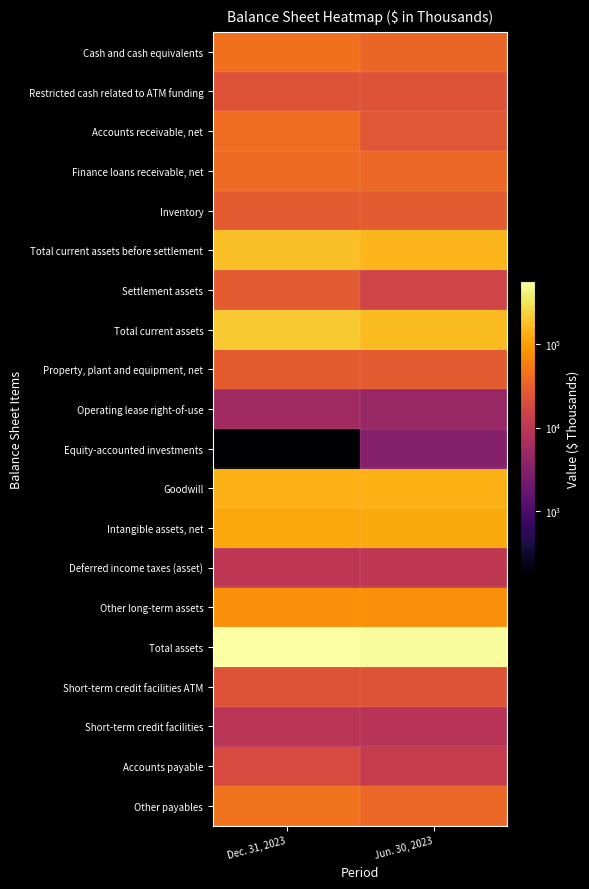

Reading left to right, list all the values displayed in this chart.

Cash and cash equivalents: Dec. 31, 2023=44316	Jun. 30, 2023=35499
Restricted cash related to ATM funding: Dec. 31, 2023=23522	Jun. 30, 2023=23133
Accounts receivable, net: Dec. 31, 2023=41114	Jun. 30, 2023=25665
Finance loans receivable, net: Dec. 31, 2023=39056	Jun. 30, 2023=36744
Inventory: Dec. 31, 2023=27622	Jun. 30, 2023=27337
Total current assets before settlement: Dec. 31, 2023=175630	Jun. 30, 2023=148378
Settlement assets: Dec. 31, 2023=26974	Jun. 30, 2023=15258
Total current assets: Dec. 31, 2023=202604	Jun. 30, 2023=163636
Property, plant and equipment, net: Dec. 31, 2023=28340	Jun. 30, 2023=27447
Operating lease right-of-use: Dec. 31, 2023=5649	Jun. 30, 2023=4731
Equity-accounted investments: Dec. 31, 2023=161	Jun. 30, 2023=3171
Goodwill: Dec. 31, 2023=137666	Jun. 30, 2023=133743
Intangible assets, net: Dec. 31, 2023=117953	Jun. 30, 2023=121597
Deferred income taxes (asset): Dec. 31, 2023=10256	Jun. 30, 2023=10315
Other long-term assets: Dec. 31, 2023=77963	Jun. 30, 2023=77594
Total assets: Dec. 31, 2023=580592	Jun. 30, 2023=542234
Short-term credit facilities ATM: Dec. 31, 2023=23407	Jun. 30, 2023=23021
Short-term credit facilities: Dec. 31, 2023=9291	Jun. 30, 2023=9025
Accounts payable: Dec. 31, 2023=18884	Jun. 30, 2023=12380
Other payables: Dec. 31, 2023=45115	Jun. 30, 2023=36297